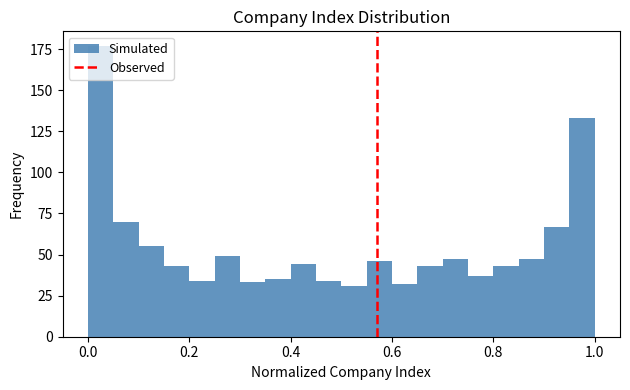

Around what value on the x-axis is the tallest bar? Give the approximate position of its centre, as read against the axis.

0.02